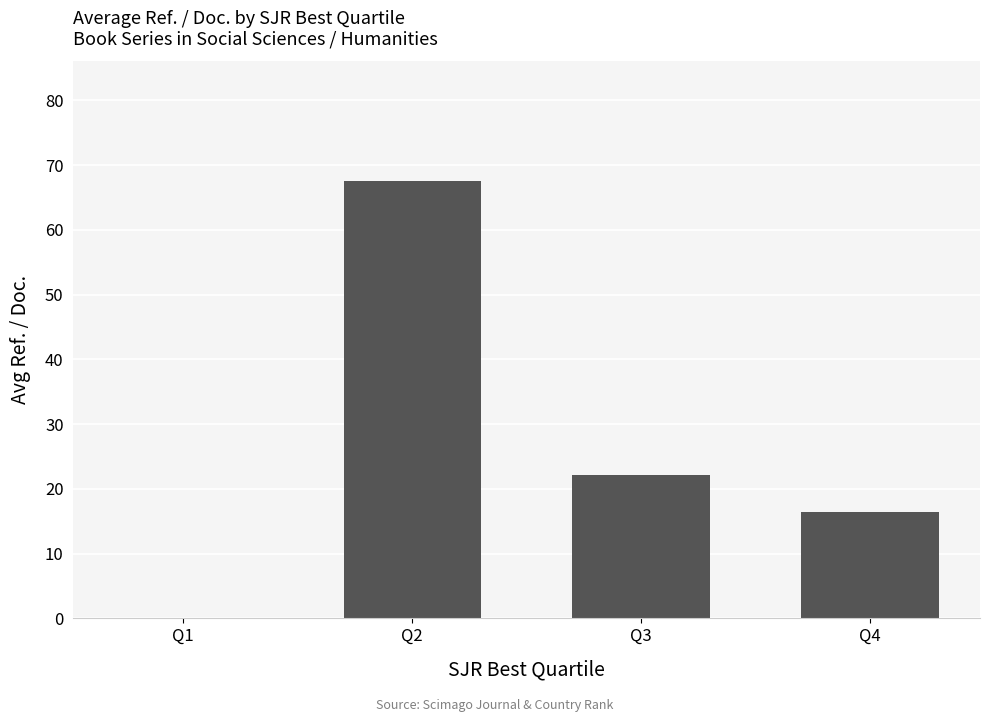

The value at Q2 is 67.5. True or false?

True